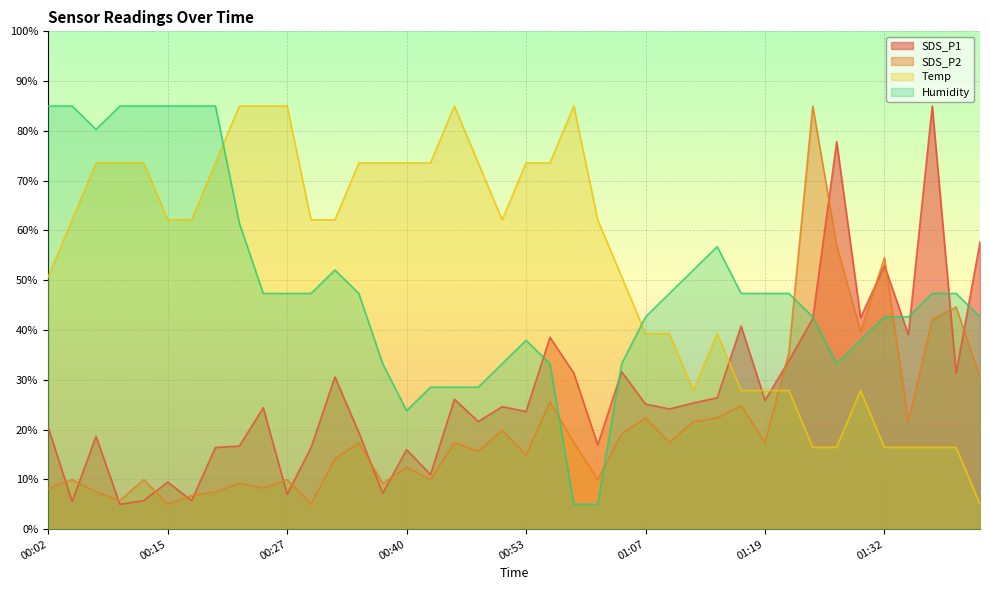

How many values in the Temp series exceed 62?

23